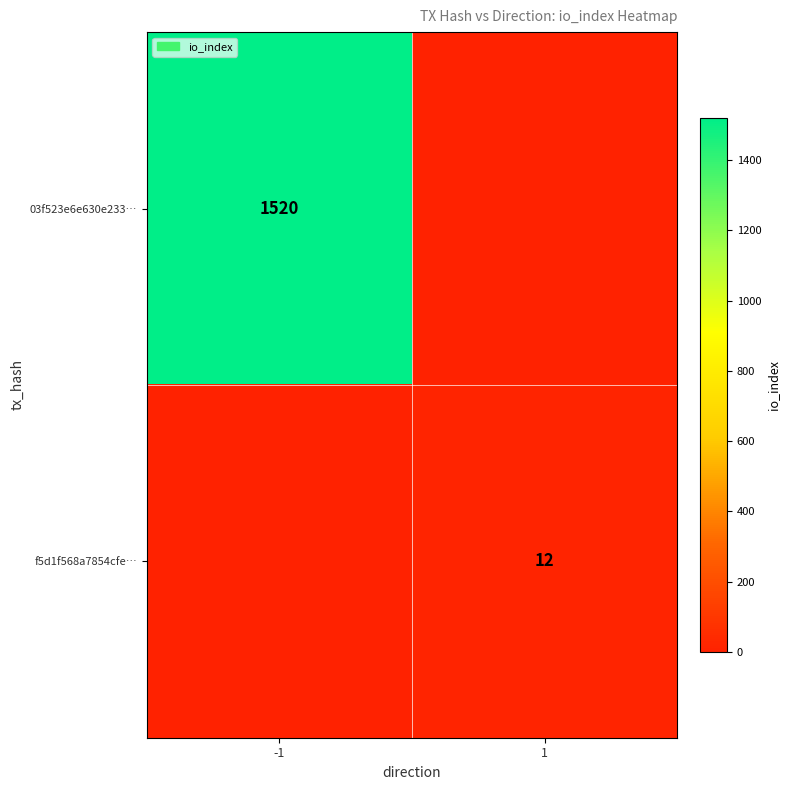

The f5d1f568a7854cfe… series shows 12 at 1. True or false?

True